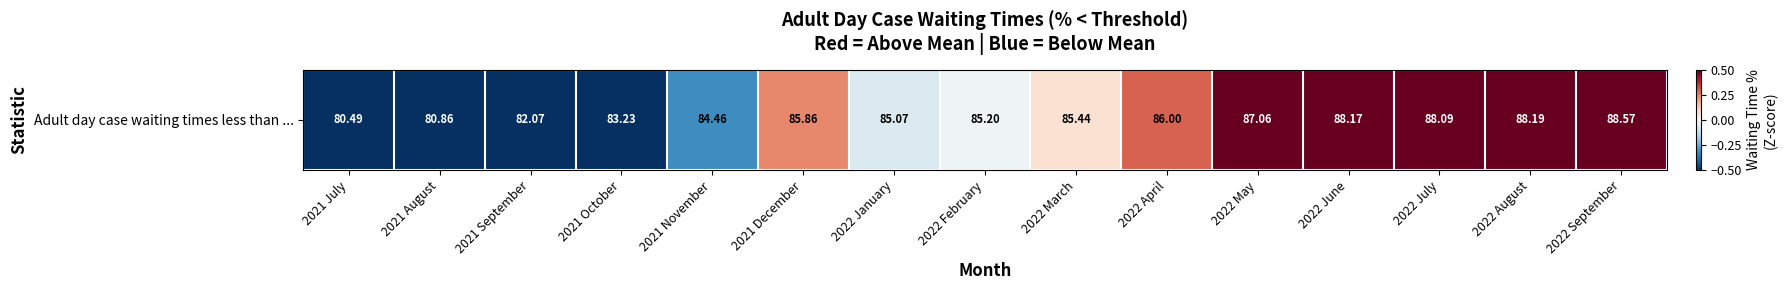

The value at 2022 April is 0.5. True or false?

False